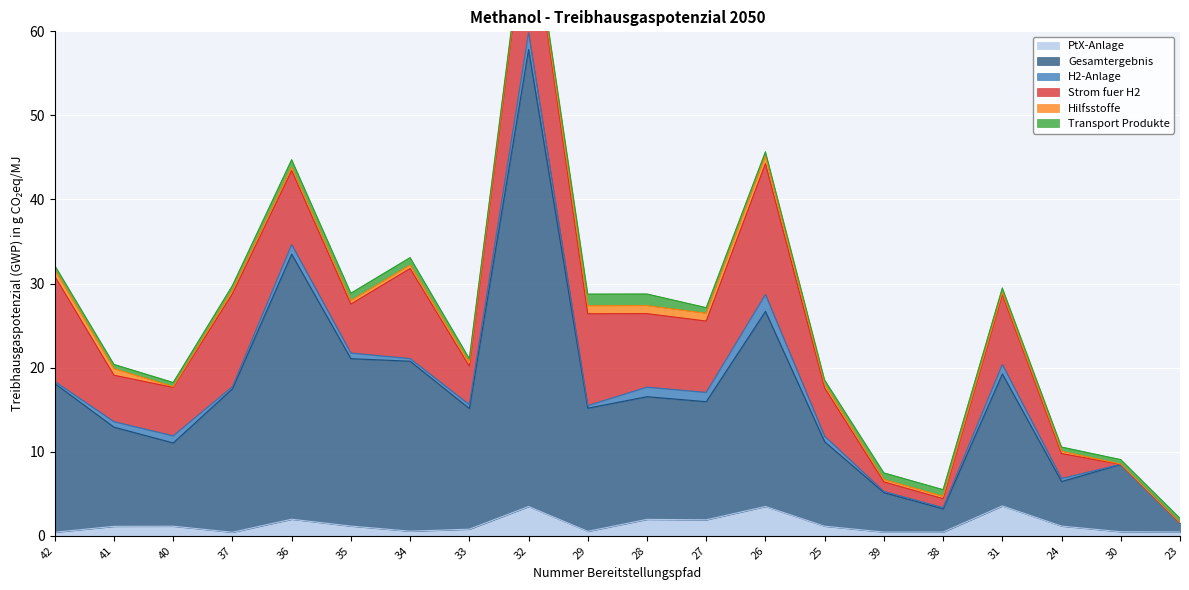

What are all the series names shown in the legend?

PtX-Anlage, Gesamtergebnis, H2-Anlage, Strom fuer H2, Hilfsstoffe, Transport Produkte